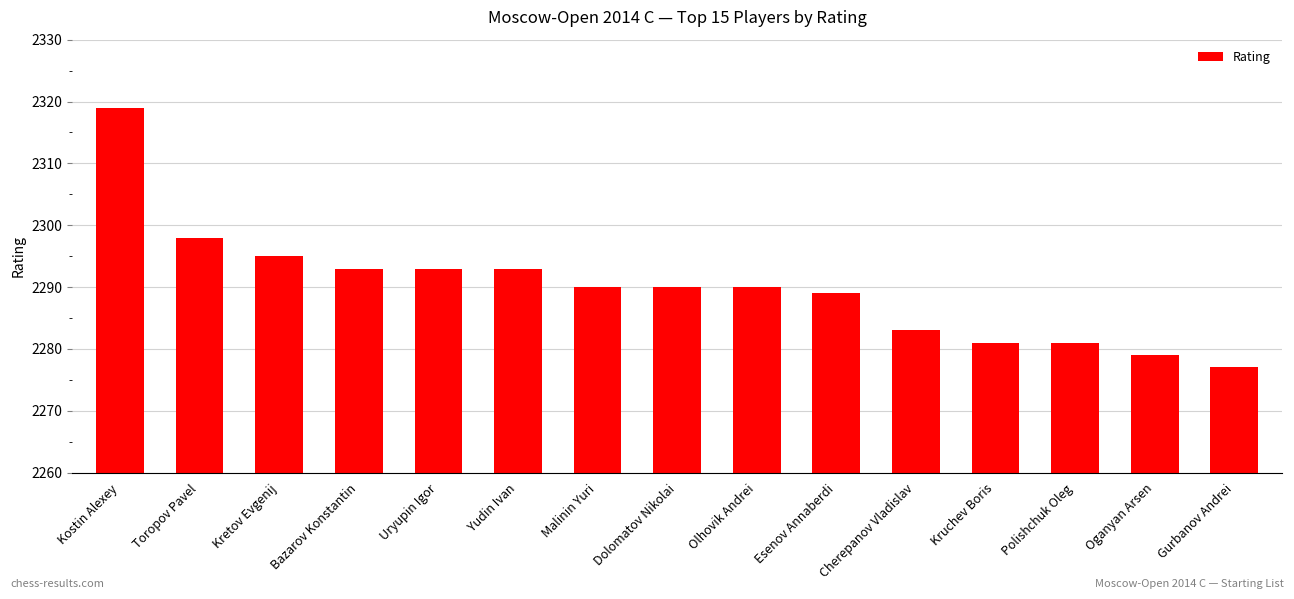

Between Kostin Alexey and Yudin Ivan, which is larger?

Kostin Alexey